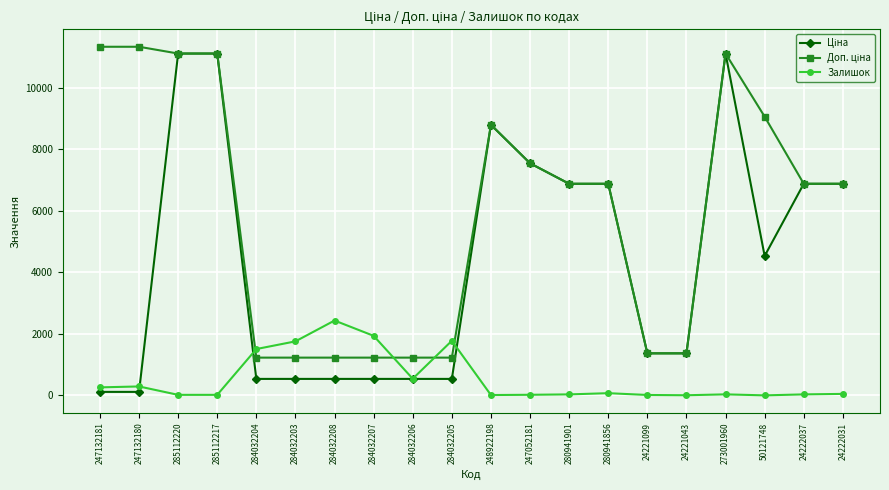

True or false: Залишок has more than 1 interior local peaks.

True